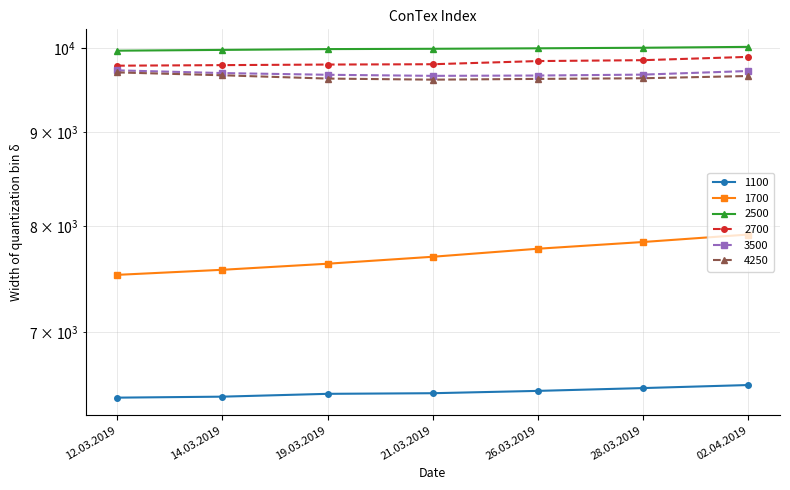

At which label does 2500 first exceed 9992?

26.03.2019